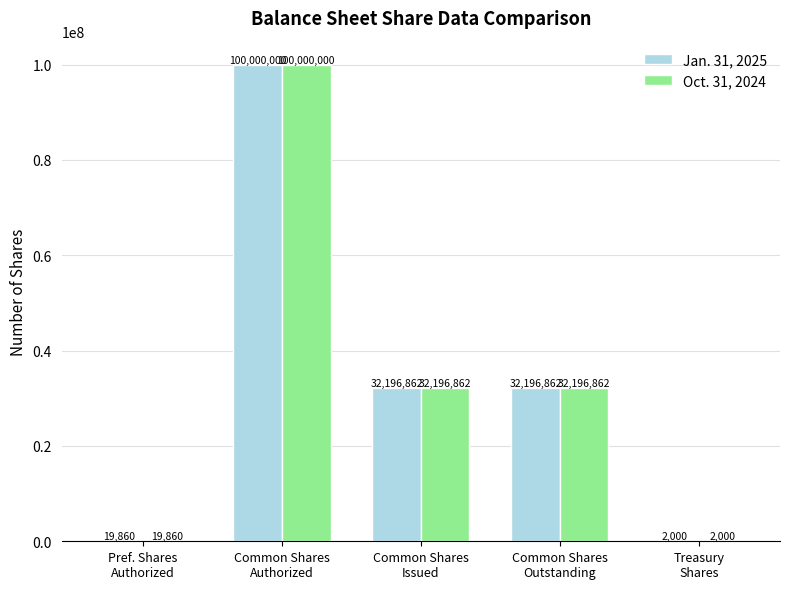

At which label does Jan. 31, 2025 first exceed 32196862?

Common Shares
Authorized